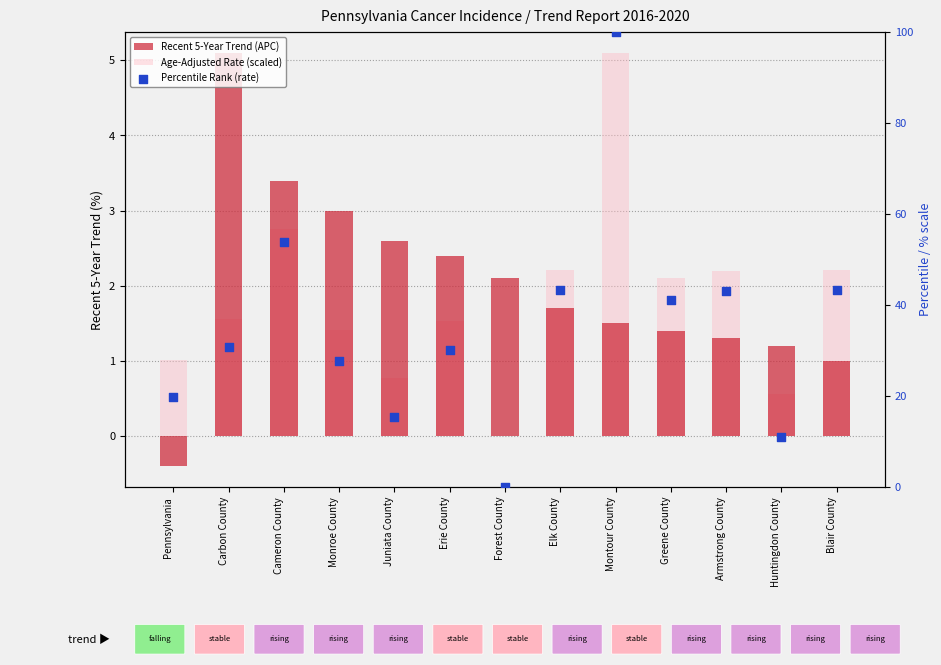

At how many categories does at least one series exceed 99?

1